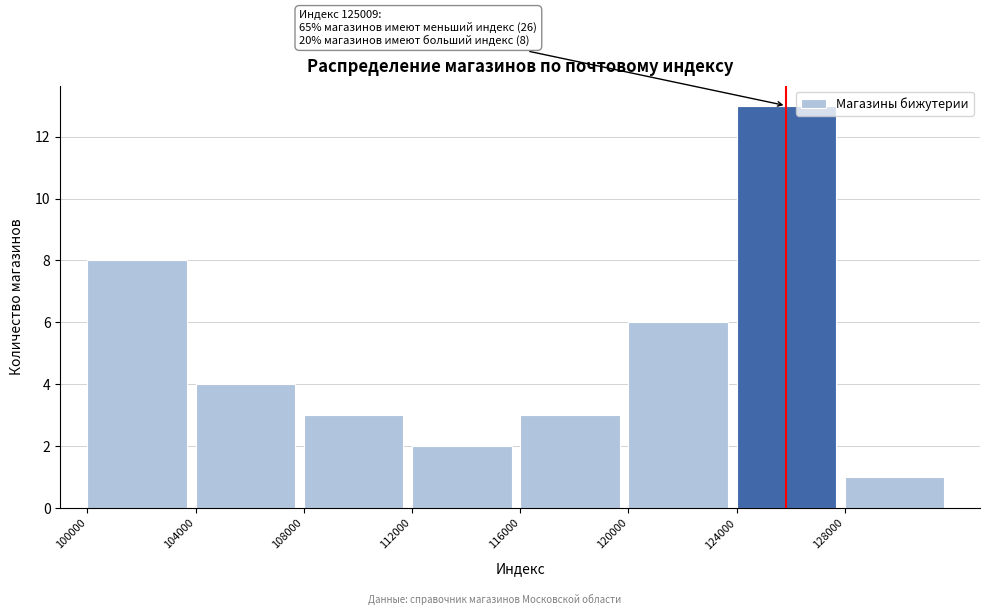

Over which range of the x-axis is the bar tallest?

124000 to 128000